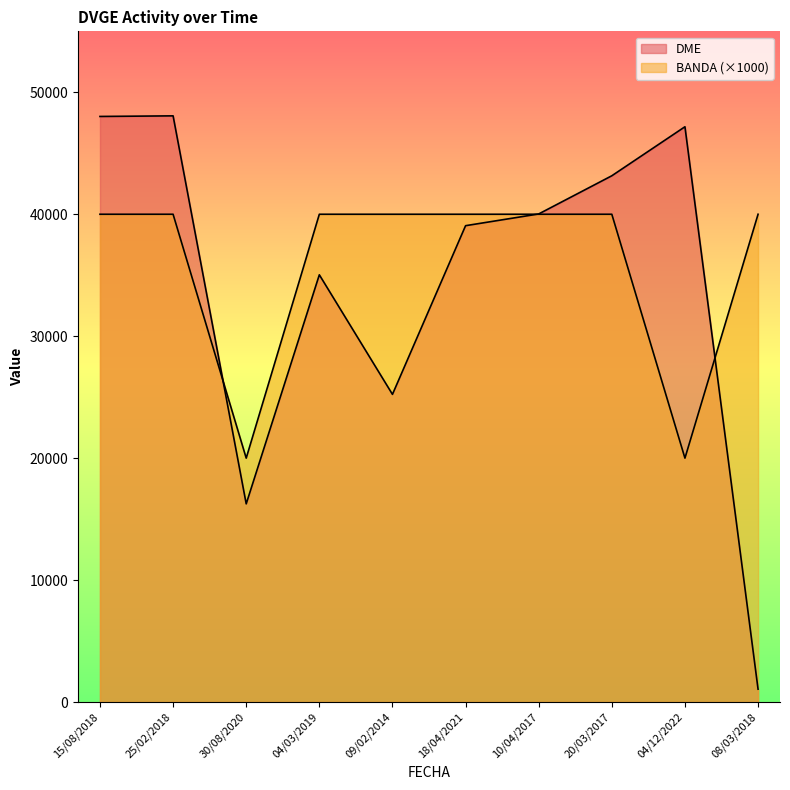

What is the difference between the maximum and second lowest values in the BANDA series?

20000